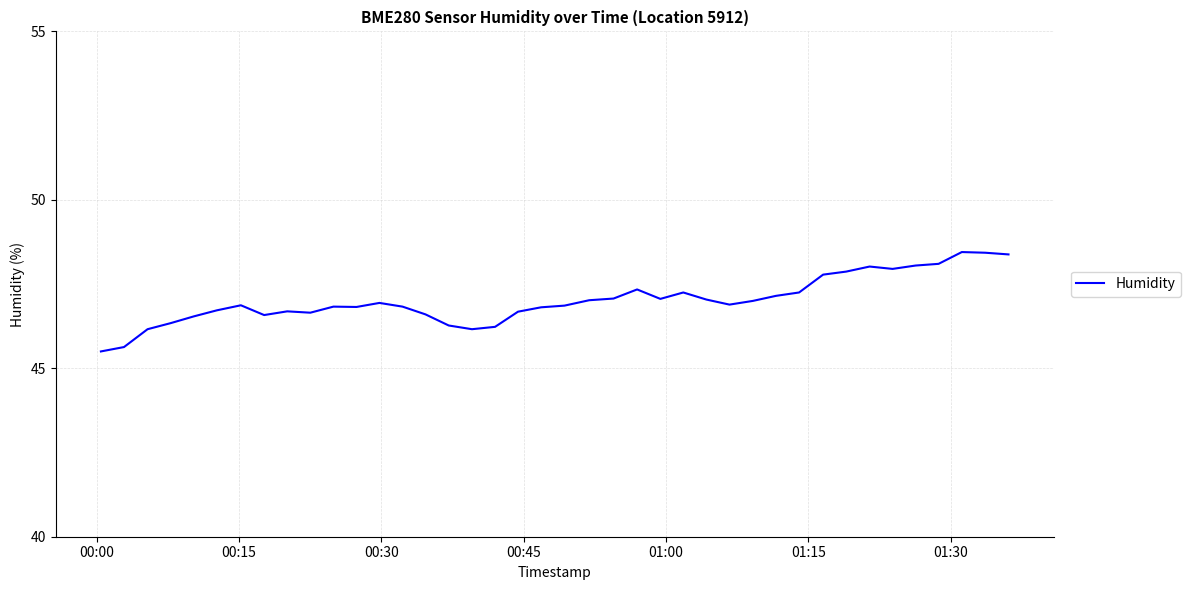

How many lines are shown in the chart?

1